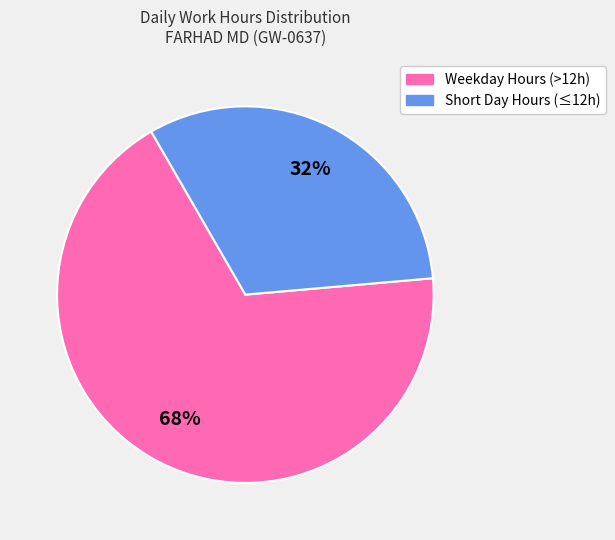

Is there a majority slice in this chart?

Yes